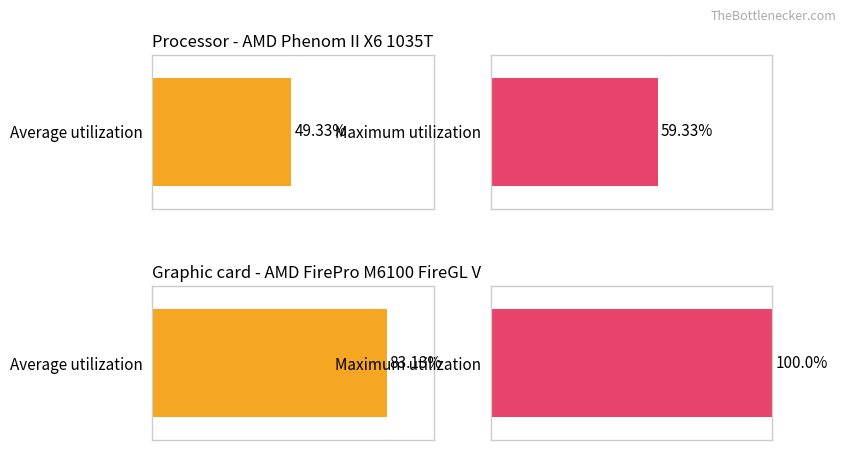

What is the greatest value displayed?

100.0